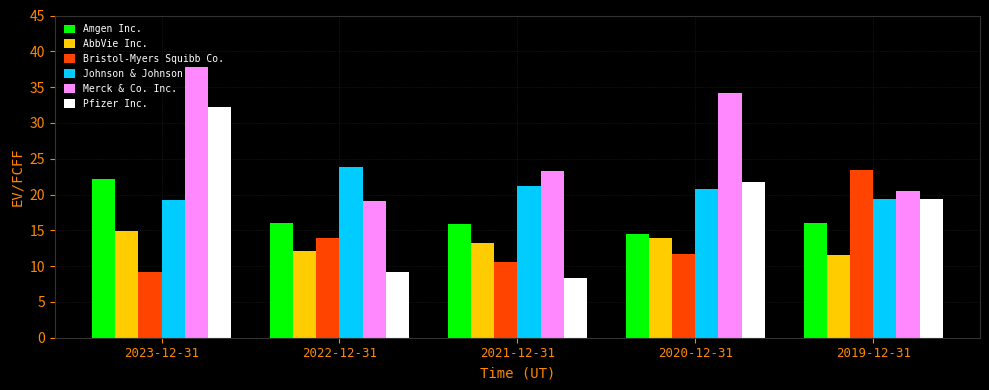

Where does the Bristol-Myers Squibb Co. series first go above 11?

2022-12-31